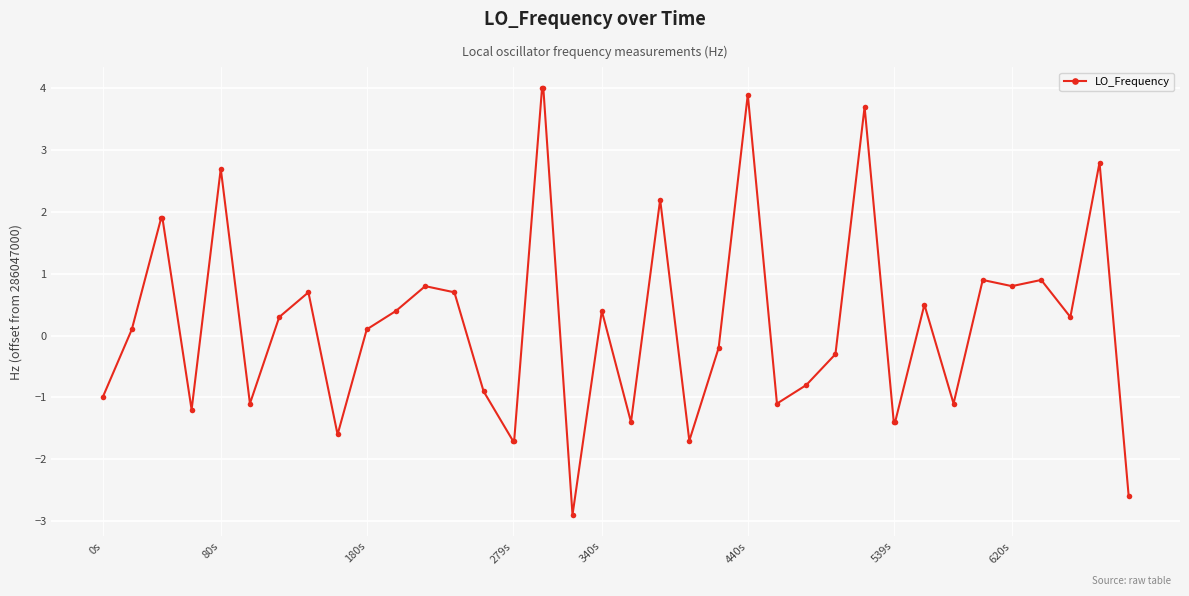

Does the chart display data point markers on the line(s)?

Yes